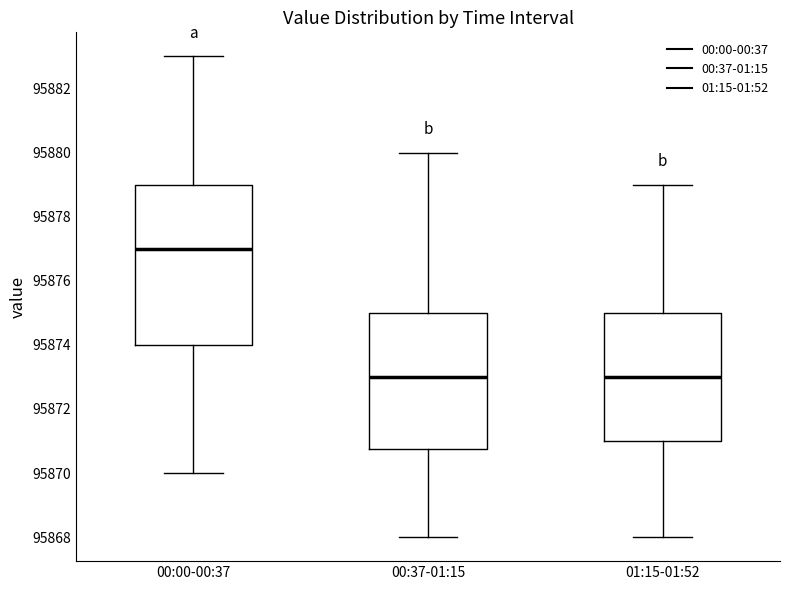

Which box is the tallest, from its lower edge to its upper edge?

00:00-00:37